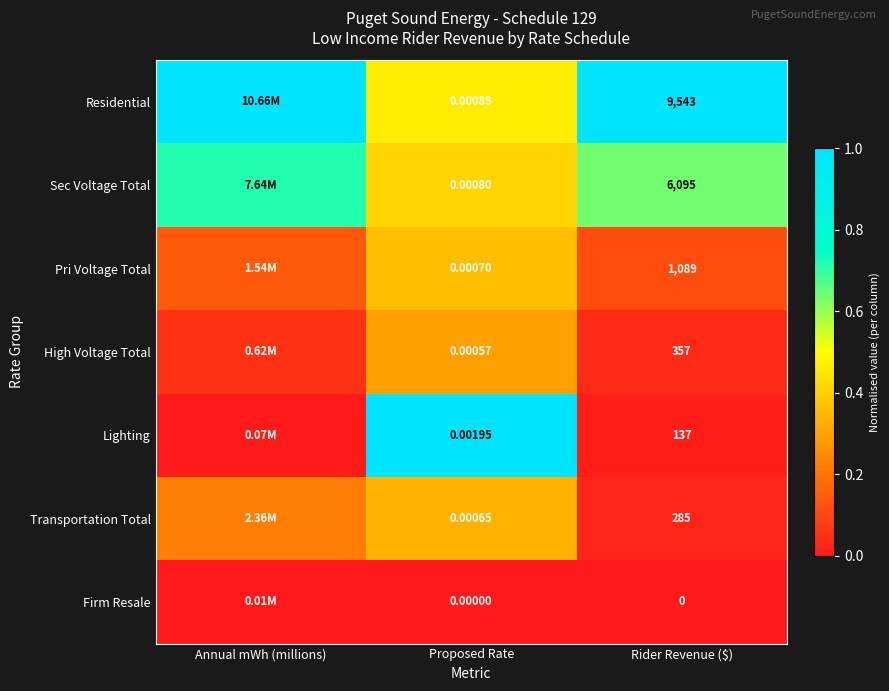

Which series changed the most between Proposed Rate and Rider Revenue ($)?

Residential